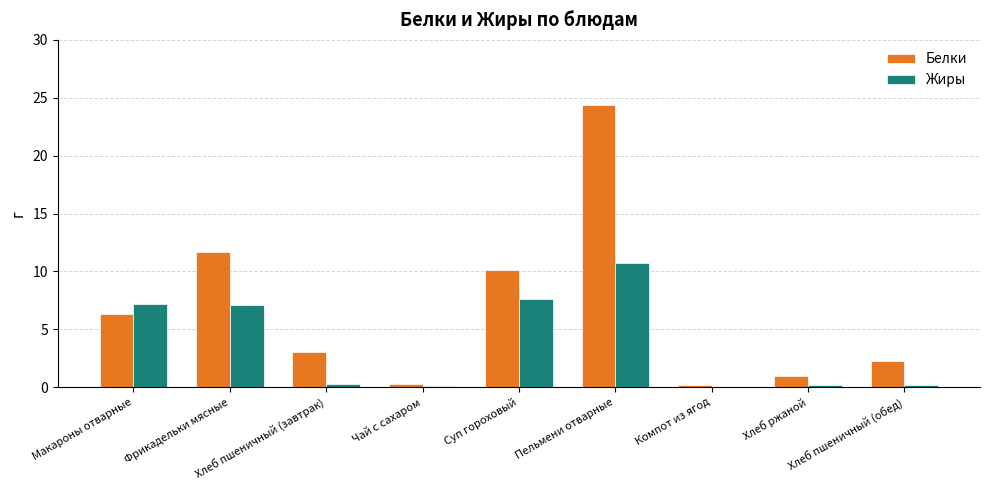

Which series has the largest total across all categories?

Белки